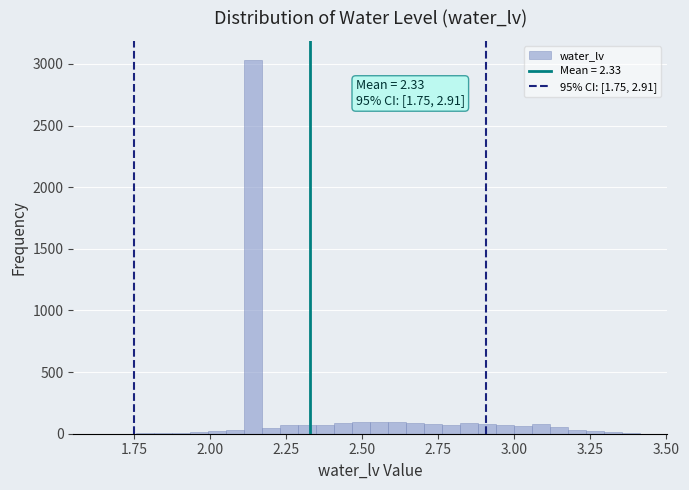

Around what value on the x-axis is the tallest bar? Give the approximate position of its centre, as read against the axis.

2.15